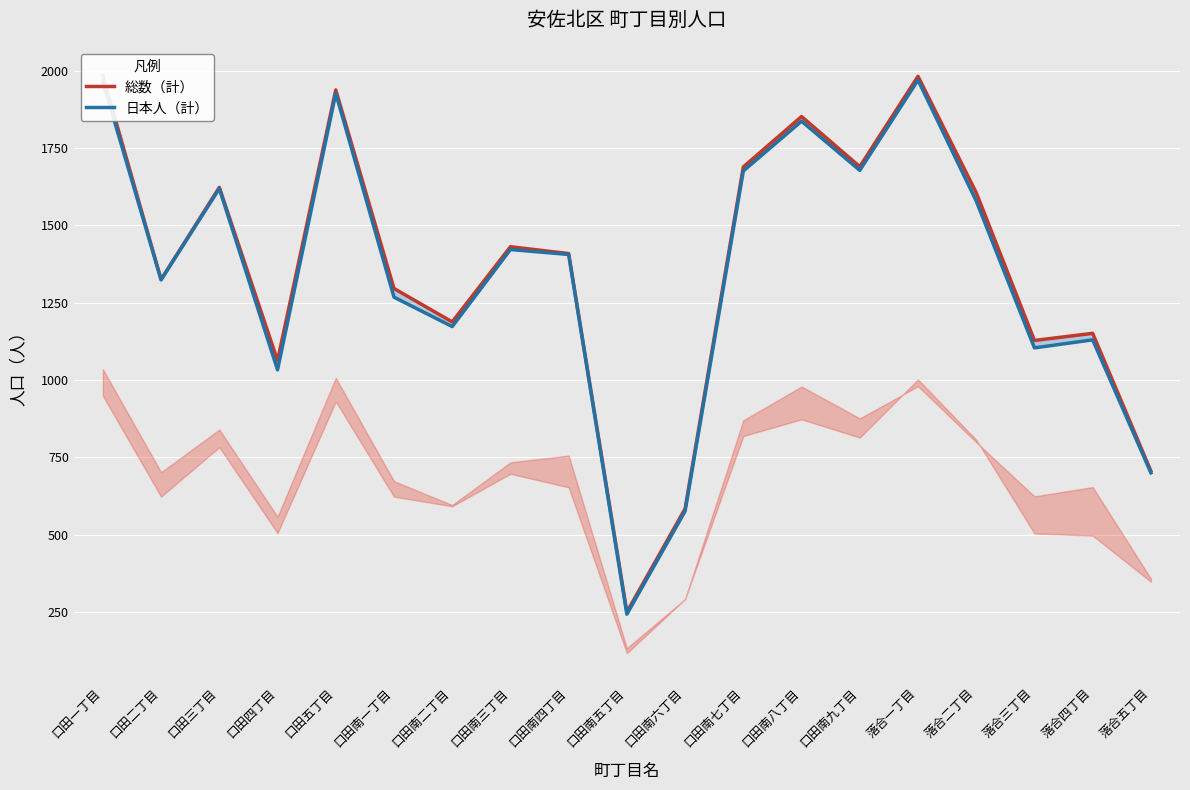

What are all the series names shown in the legend?

総数（計）, 日本人（計）